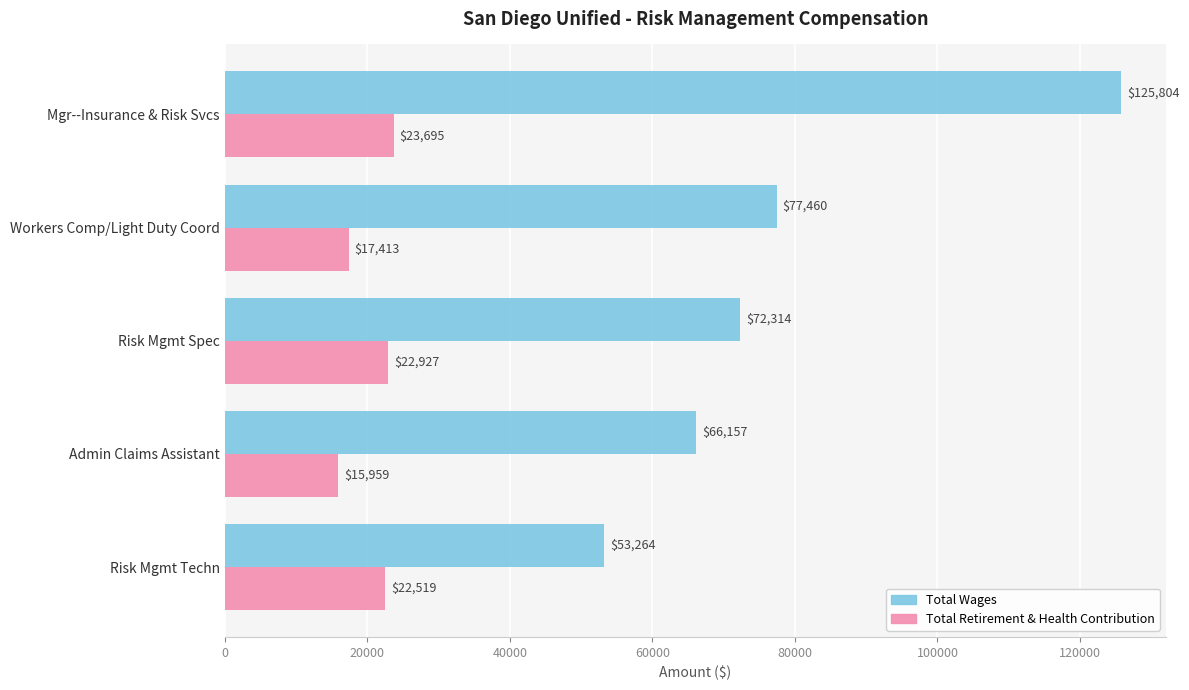

List the series in order of their overall mean, highest first.

Total Wages, Total Retirement & Health Contribution